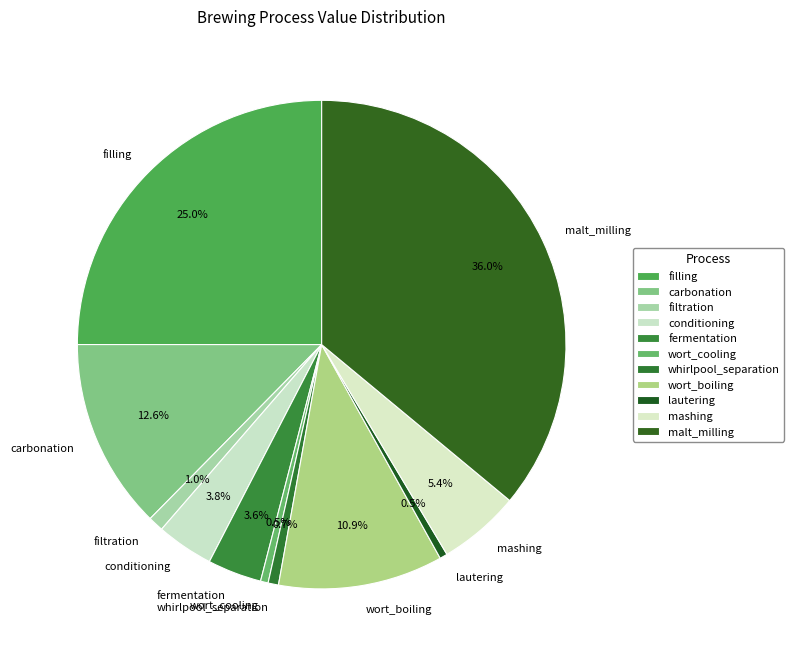

To the nearest percent, what portion does carbonation represent?

13%